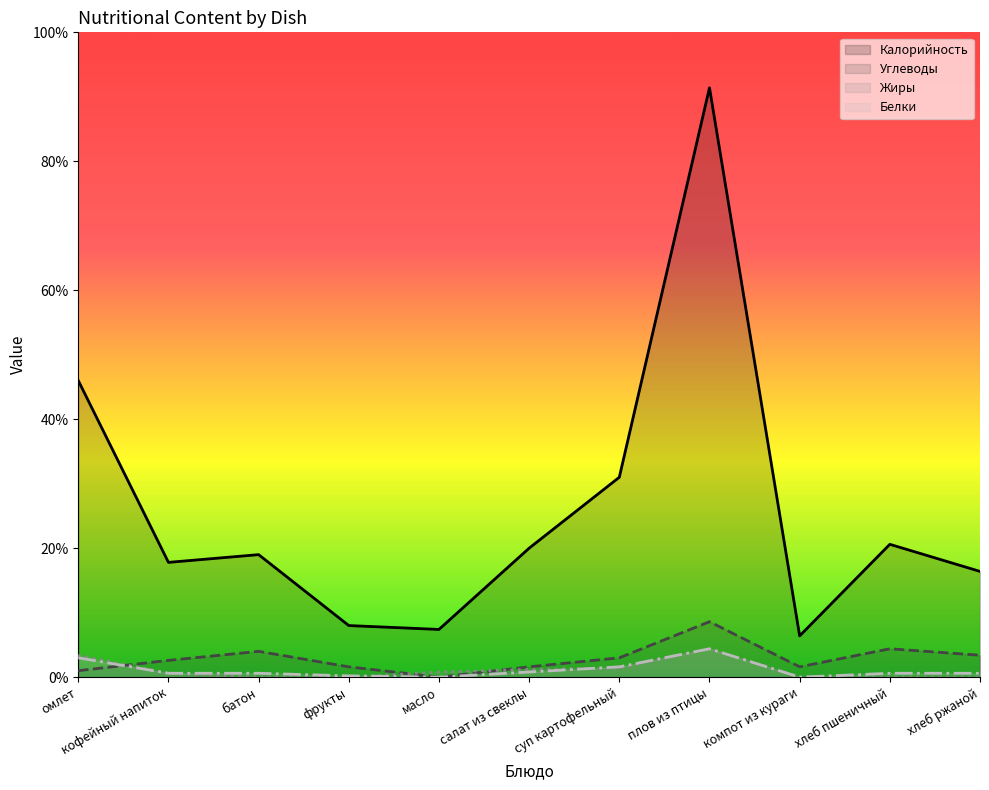

Reading right to left, list all the values displayed in this chart.

Калорийность: 82.0	103.0	32.0	457.0	155.0	100.0	37.0	40.0	95.0	89.0	230.0
Белки: 3.0	3.0	0.0	22.0	8.0	4.0	0.0	1.0	3.0	3.0	15.0
Жиры: 0.0	0.0	0.2	22.0	7.0	6.0	4.0	0.0	0.0	3.0	17.0
Углеводы: 17.0	22.0	8.0	43.0	15.0	8.0	0.0	8.0	20.0	13.0	5.0